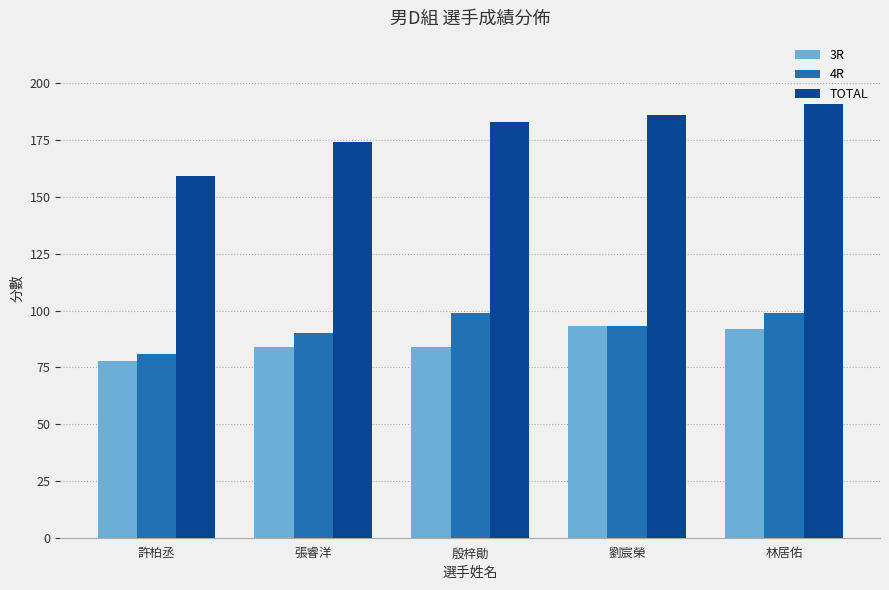

Where is 4R nearest to the value 90?

張睿洋